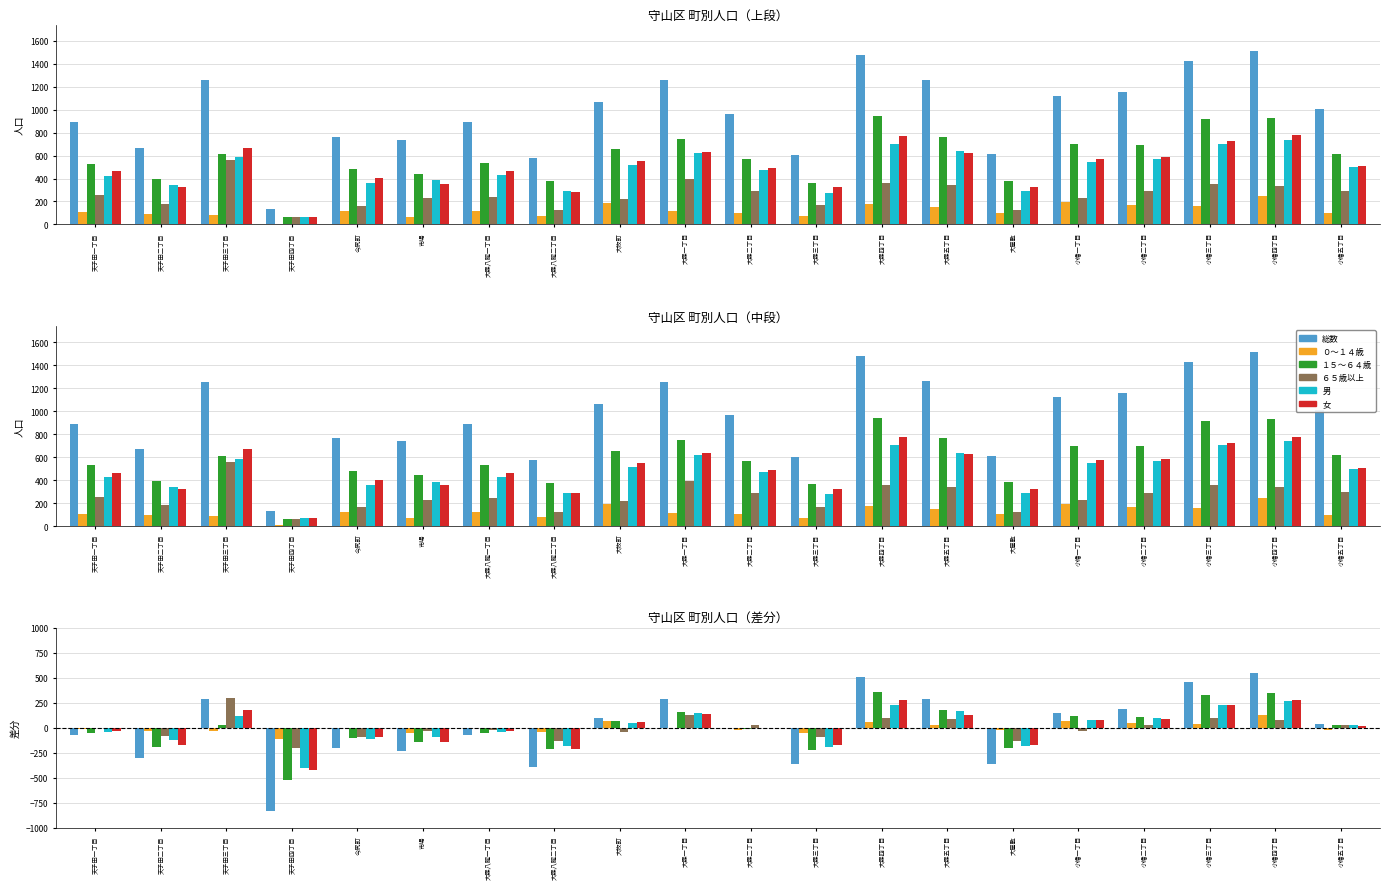

At how many categories does at least one series exceed -35?

17